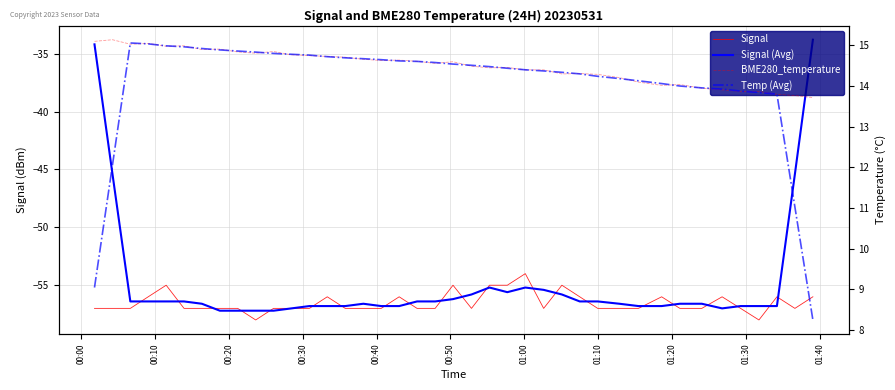

What is the total value across all series at 01:10?

-84.4